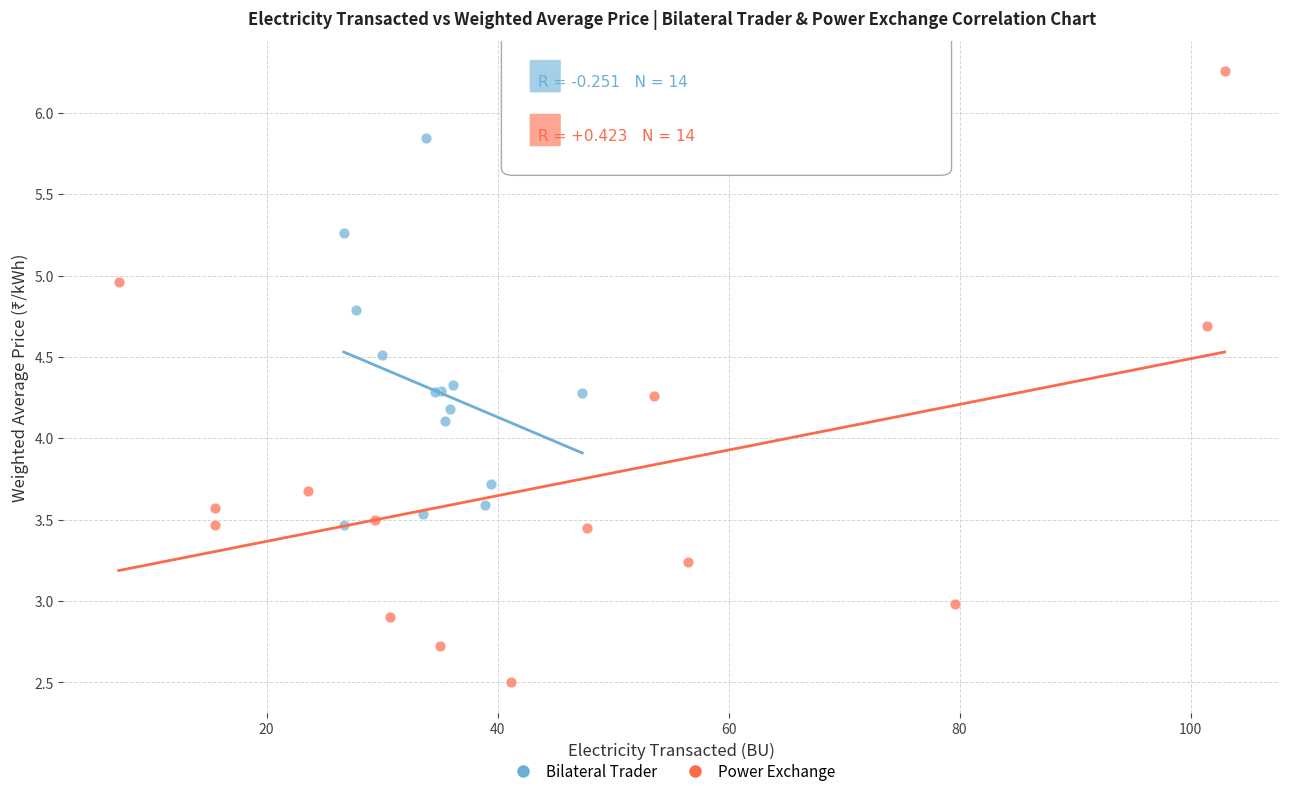

What are all the series names shown in the legend?

Bilateral Trader, Power Exchange